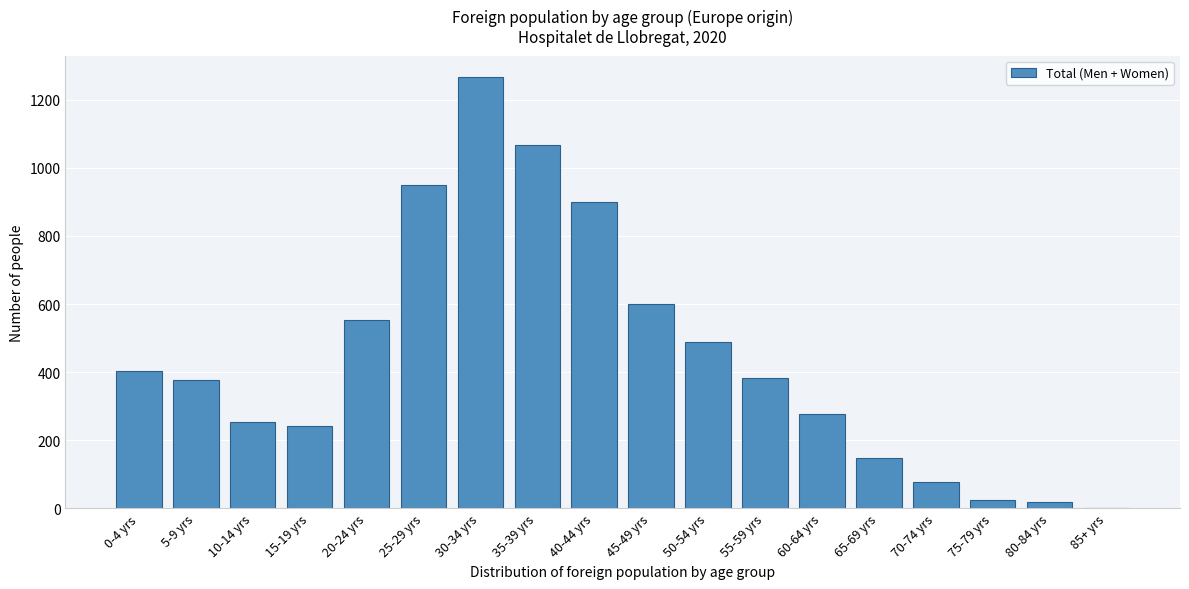

Reading left to right, list all the values displayed in this chart.

0-4 yrs=403	5-9 yrs=377	10-14 yrs=253	15-19 yrs=241	20-24 yrs=552	25-29 yrs=950	30-34 yrs=1266	35-39 yrs=1068	40-44 yrs=899	45-49 yrs=600	50-54 yrs=488	55-59 yrs=384	60-64 yrs=278	65-69 yrs=148	70-74 yrs=77	75-79 yrs=24	80-84 yrs=18	85+ yrs=0